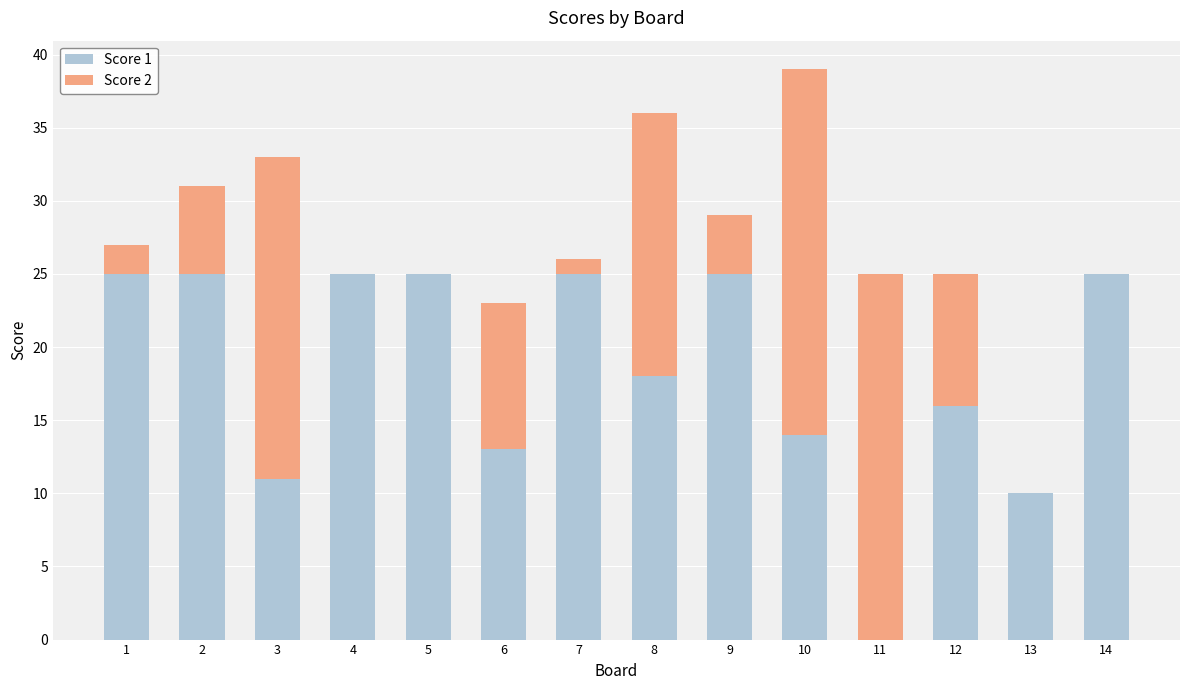

At which category is the sum across all series the highest?

10